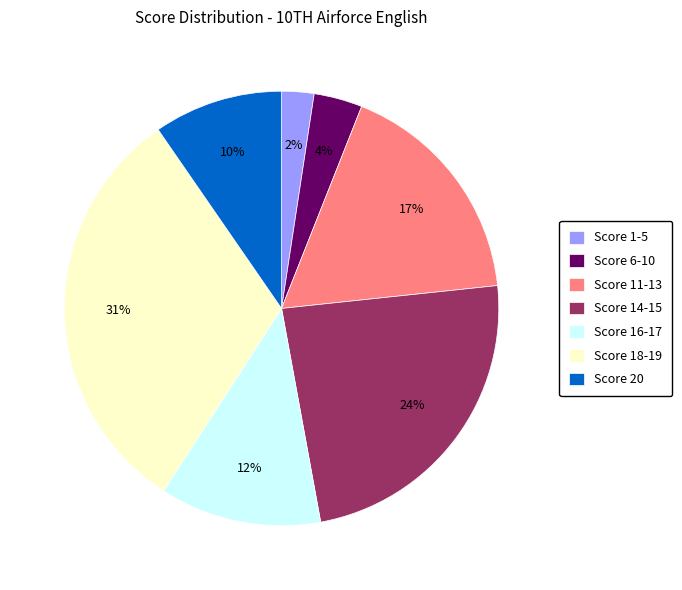

Does Score 18-19 represent more than half of the total?

No